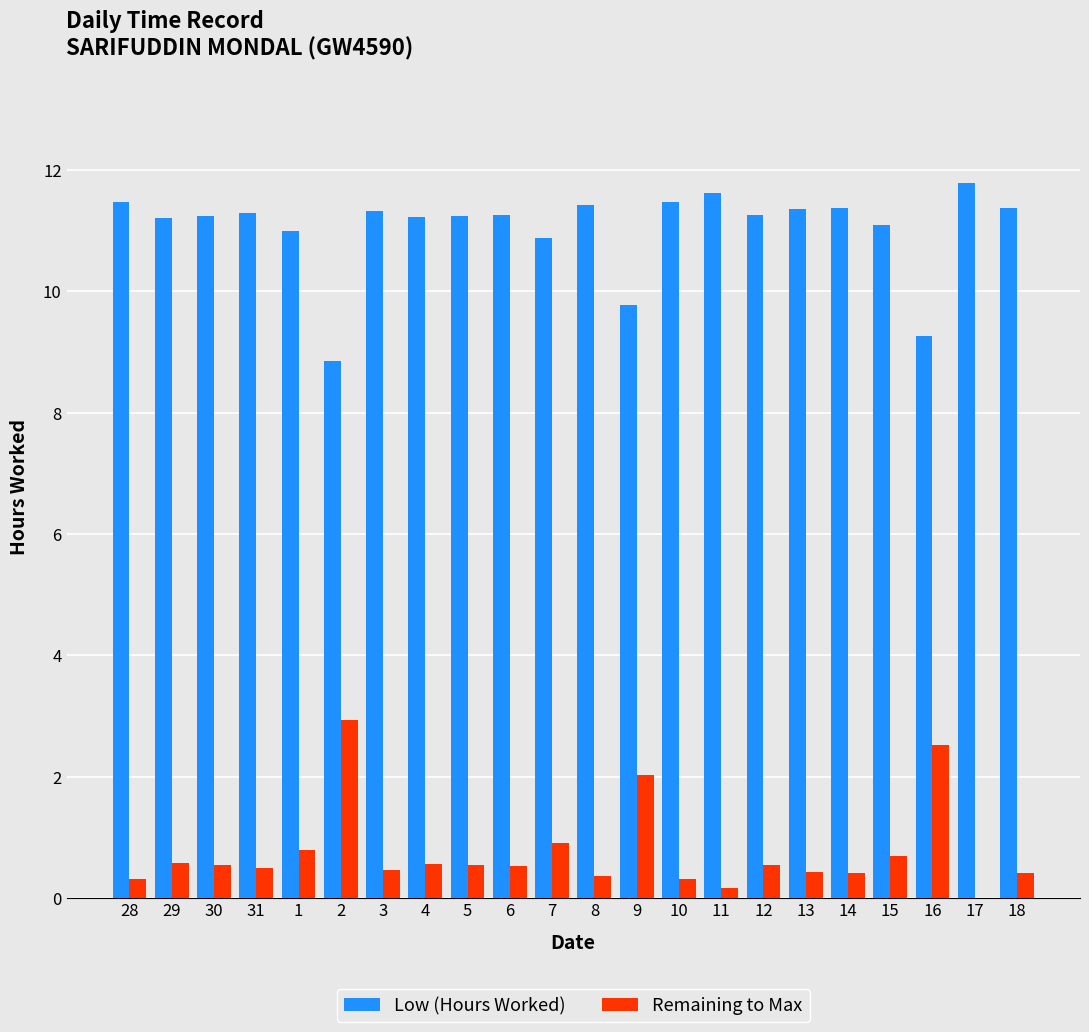

The Low (Hours Worked) series shows 19.8 at 10. True or false?

False